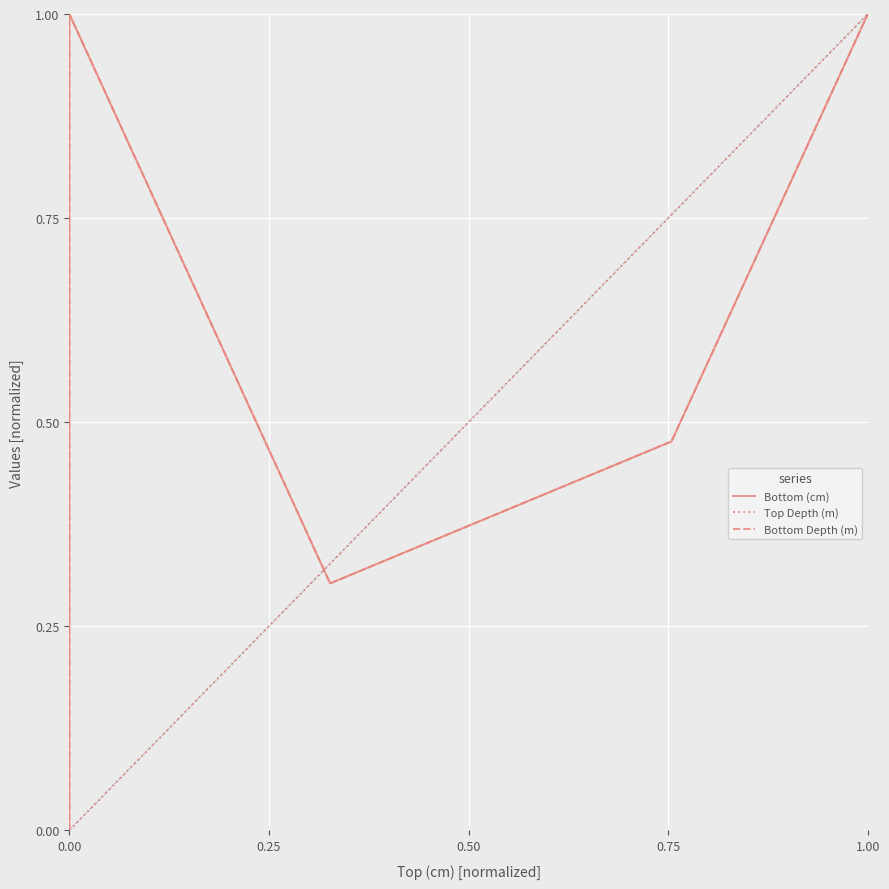

What is the maximum value for Bottom Depth (m)?

1.0